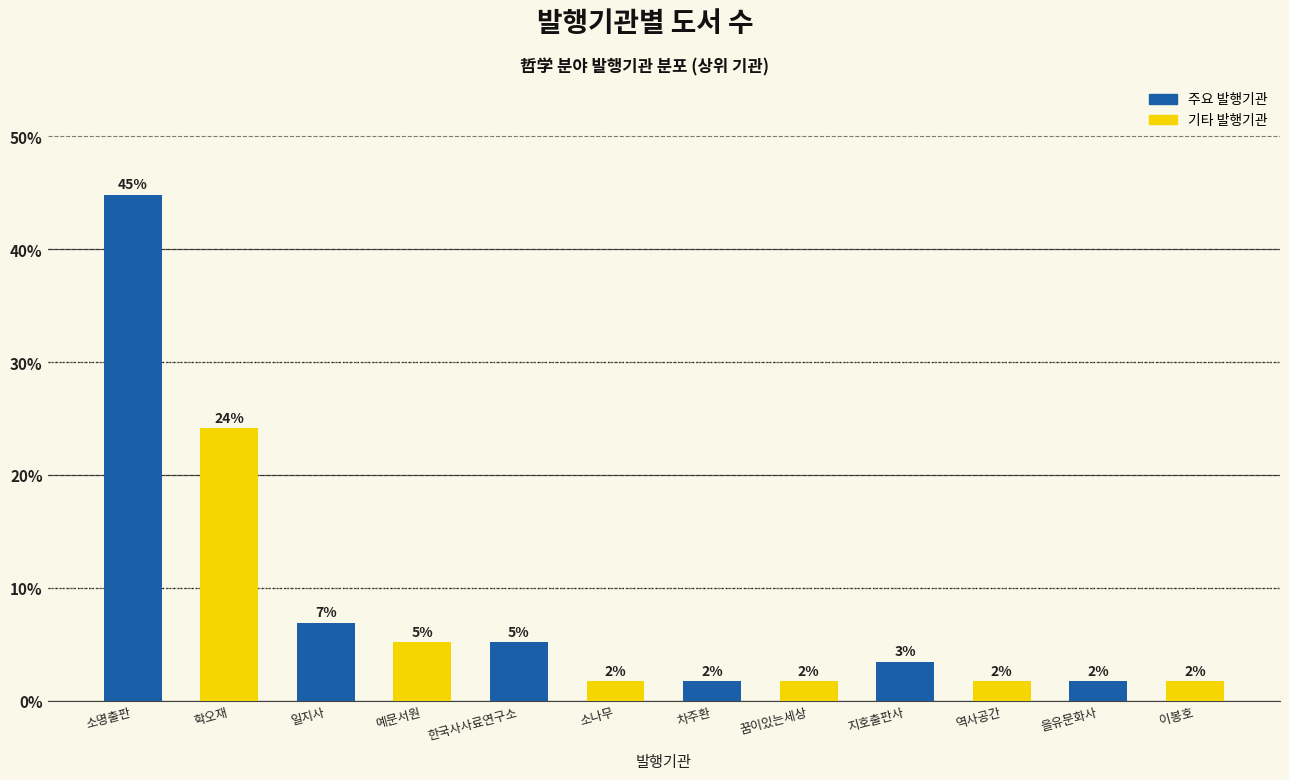

How many bars are there in total?

12